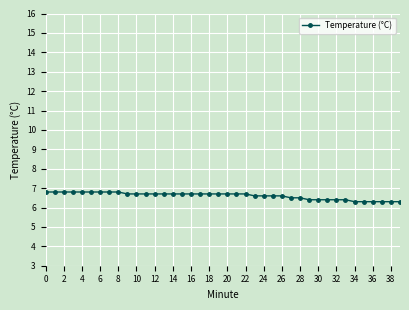

What is the maximum value shown in the chart?

6.8